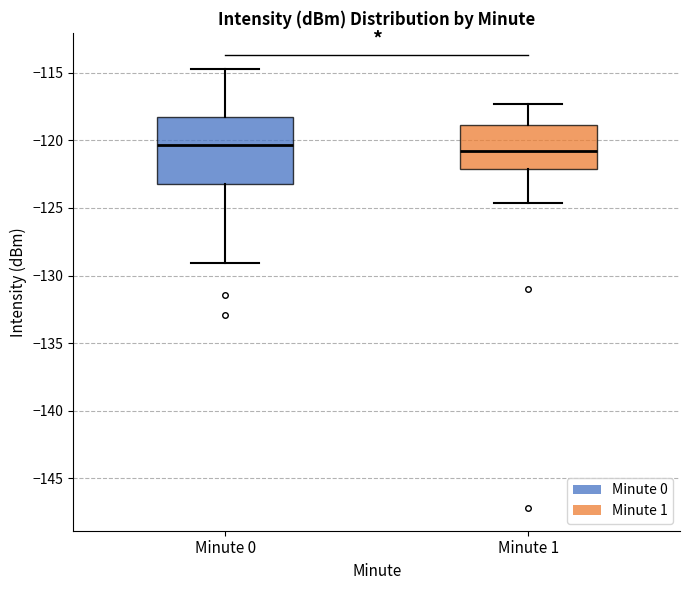

Reading left to right, transcribe this box plot: for each box, give where its median line is, the range the box spans, and where its two whiskers end, as read against the y-axis. The values are not printed on the chart, so give them approximately, as read against the axis.

Minute 0: median -120.5, box -123.0 to -118.0, whiskers -129.0 to -114.5
Minute 1: median -121.0, box -122.0 to -119.0, whiskers -124.5 to -117.5